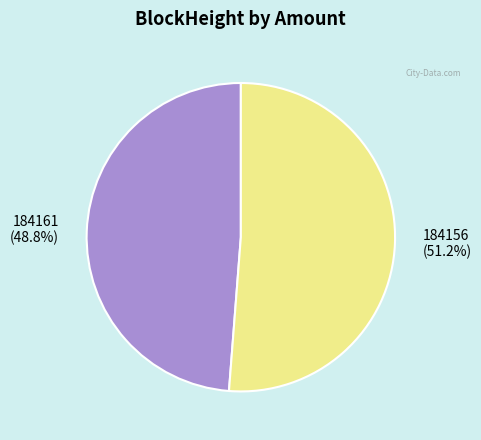

Rank the categories by value from highest to lowest.

184156, 184161